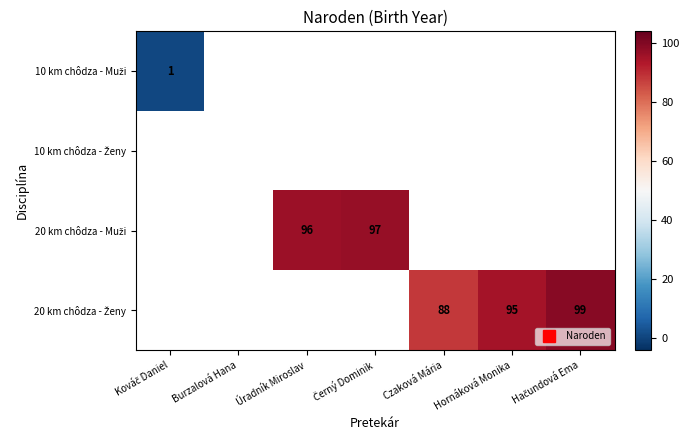

Rank the series at Burzalová Hana from lowest to highest value.

10 km chôdza - Muži, 10 km chôdza - Ženy, 20 km chôdza - Muži, 20 km chôdza - Ženy